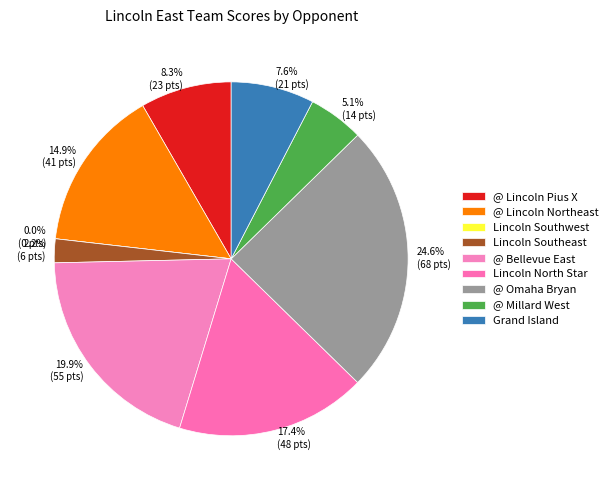

What portion of the pie excludes @ Lincoln Pius X?

91.7%